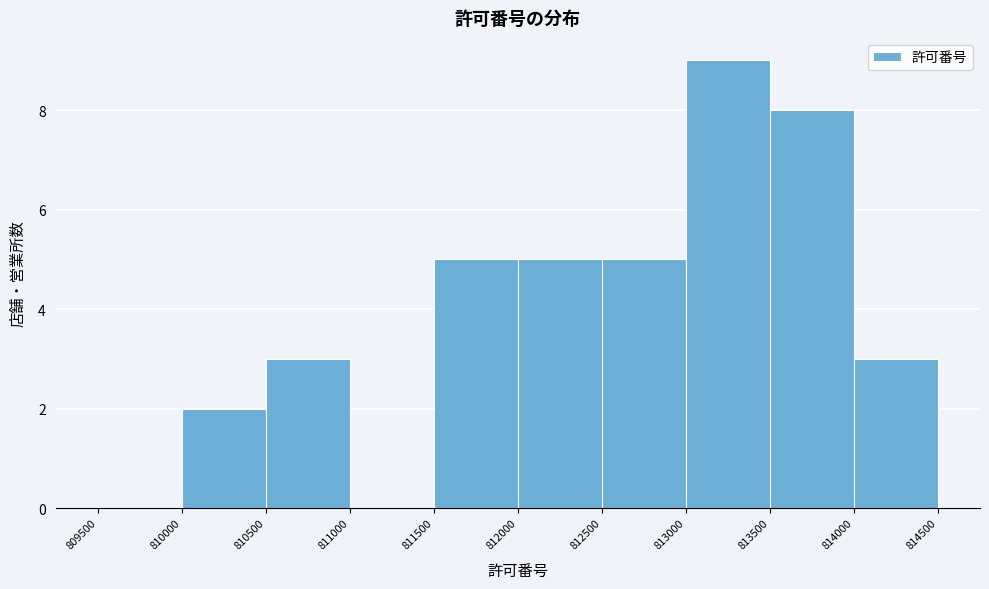

Reading left to right, list every bar in this chart as the range it spans on the x-axis followed by its height. The values are not printed on the chart, so give them approximately, as read against the axis.

809500 to 810000: 0
810000 to 810500: 2
810500 to 811000: 3
811000 to 811500: 0
811500 to 812000: 5
812000 to 812500: 5
812500 to 813000: 5
813000 to 813500: 9
813500 to 814000: 8
814000 to 814500: 3